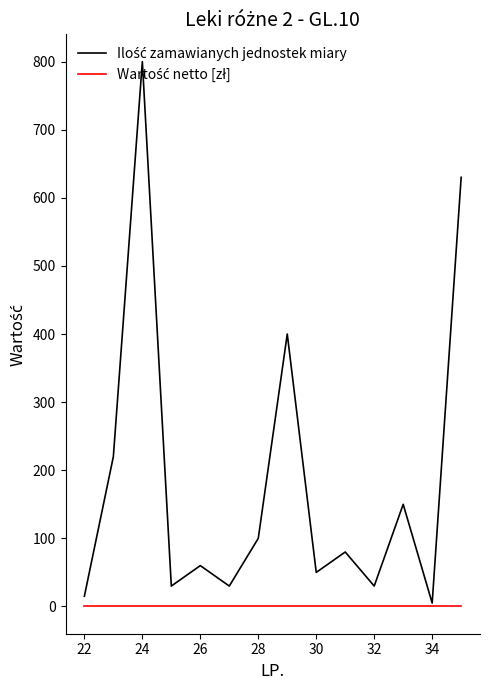

What is the maximum value shown in the chart?

800